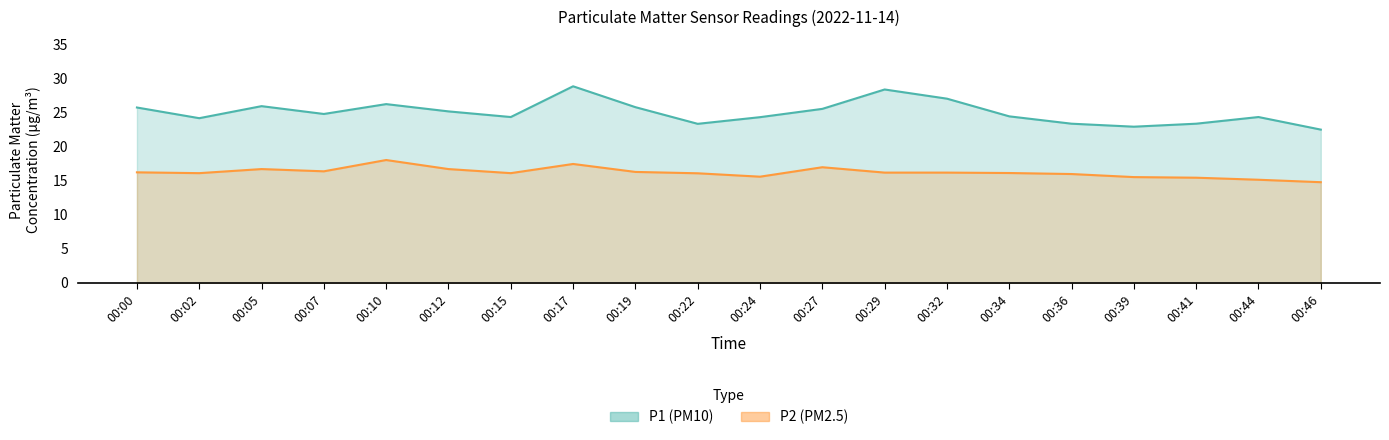

Reading left to right, transcribe all the data shown in this chart.

P1: 00:00=25.8	00:02=24.2	00:05=26.0	00:07=24.9	00:10=26.3	00:12=25.2	00:15=24.4	00:17=28.9	00:19=25.9	00:22=23.4	00:24=24.4	00:27=25.6	00:29=28.4	00:32=27.1	00:34=24.5	00:36=23.4	00:39=23.0	00:41=23.4	00:44=24.4	00:46=22.6
P2: 00:00=16.3	00:02=16.1	00:05=16.8	00:07=16.4	00:10=18.1	00:12=16.8	00:15=16.1	00:17=17.5	00:19=16.3	00:22=16.1	00:24=15.6	00:27=17.0	00:29=16.2	00:32=16.2	00:34=16.2	00:36=16.0	00:39=15.6	00:41=15.5	00:44=15.2	00:46=14.8